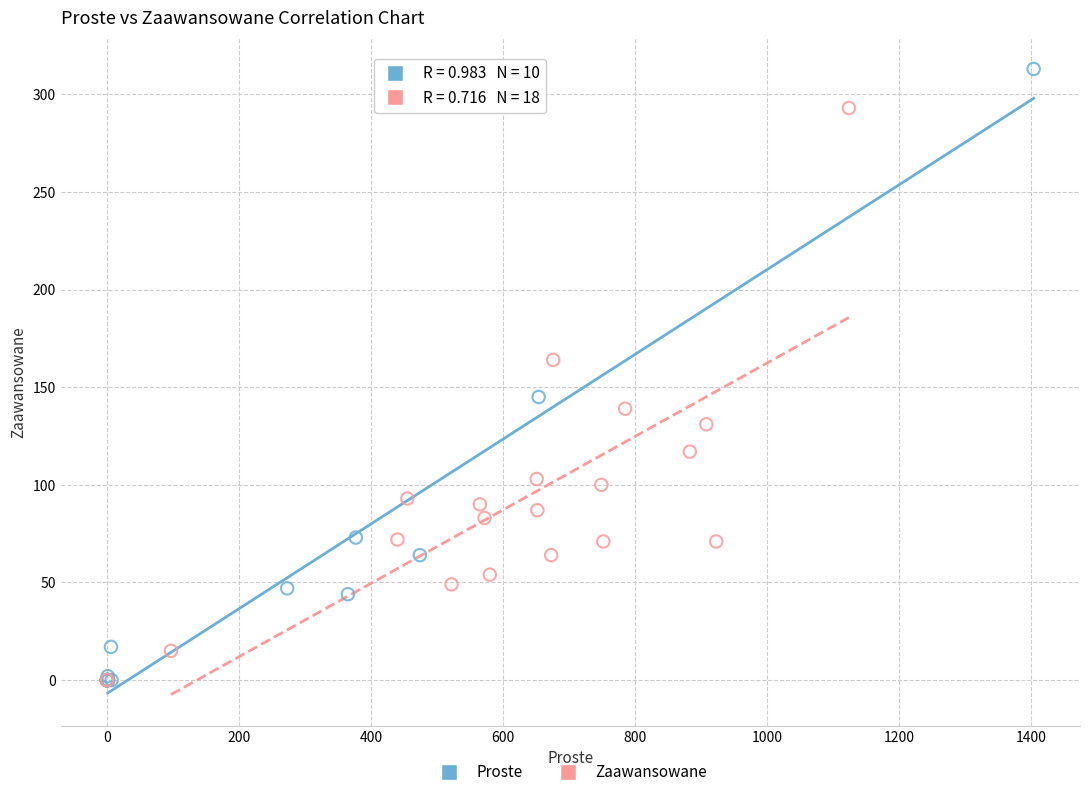

What are all the series names shown in the legend?

Proste, Zaawansowane